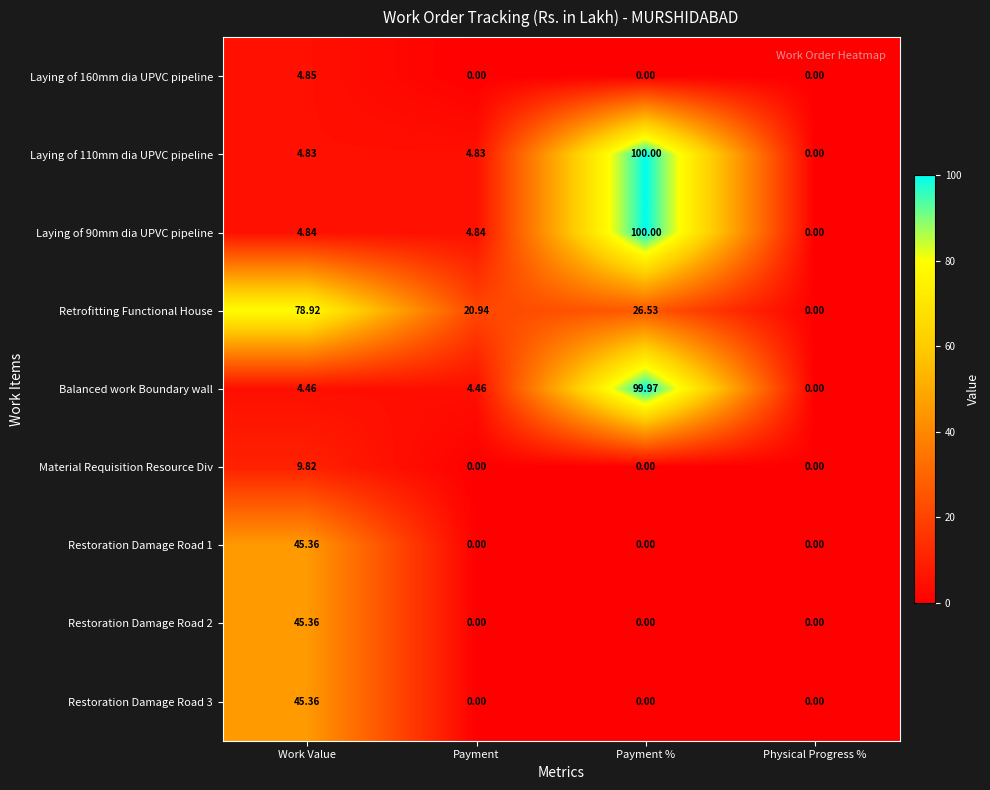

How many distinct data groups are displayed?

9